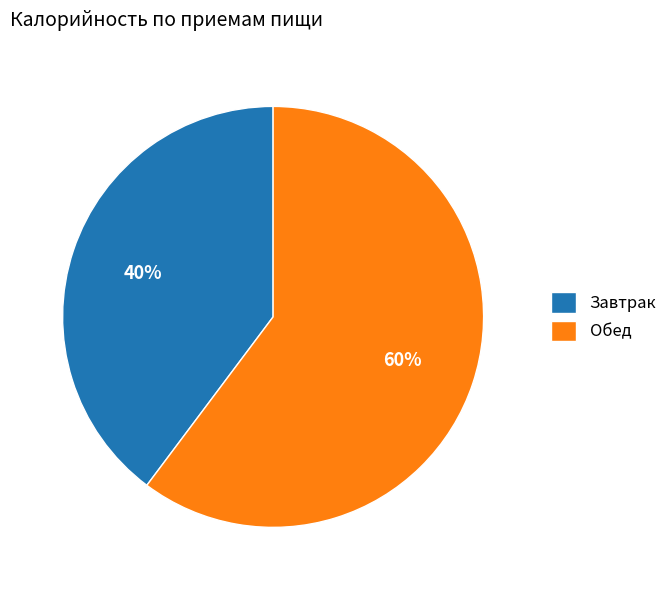

Rank the categories by value from highest to lowest.

Обед, Завтрак